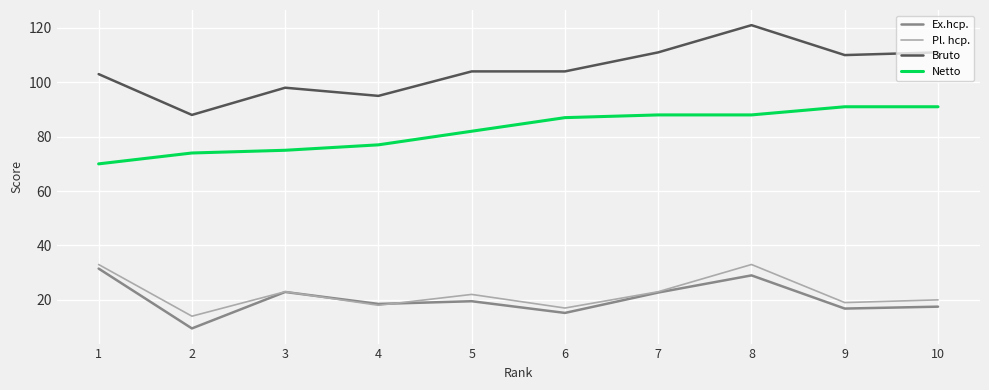

Which series has the widest spread of values?

Bruto